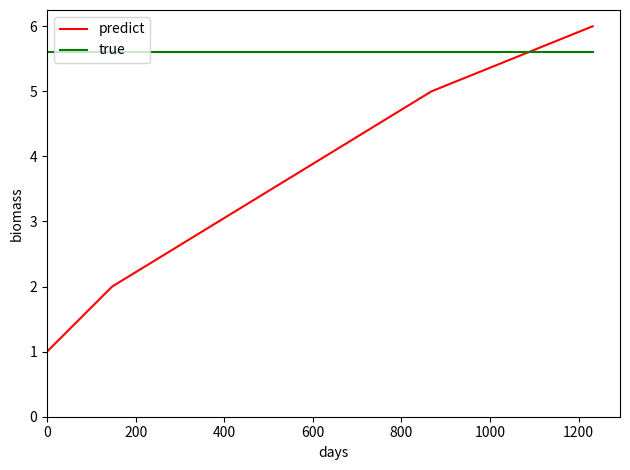

List the series in order of their overall mean, lowest first.

predict, true